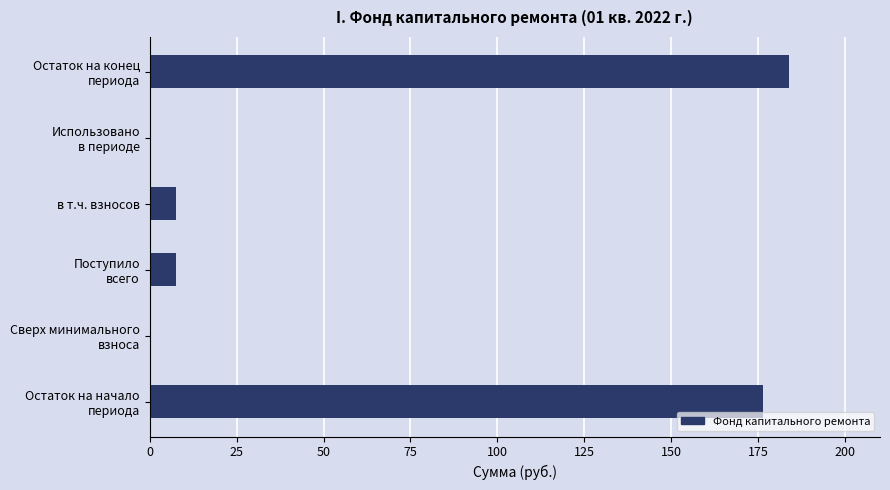

What is the sum of all values?

375.3